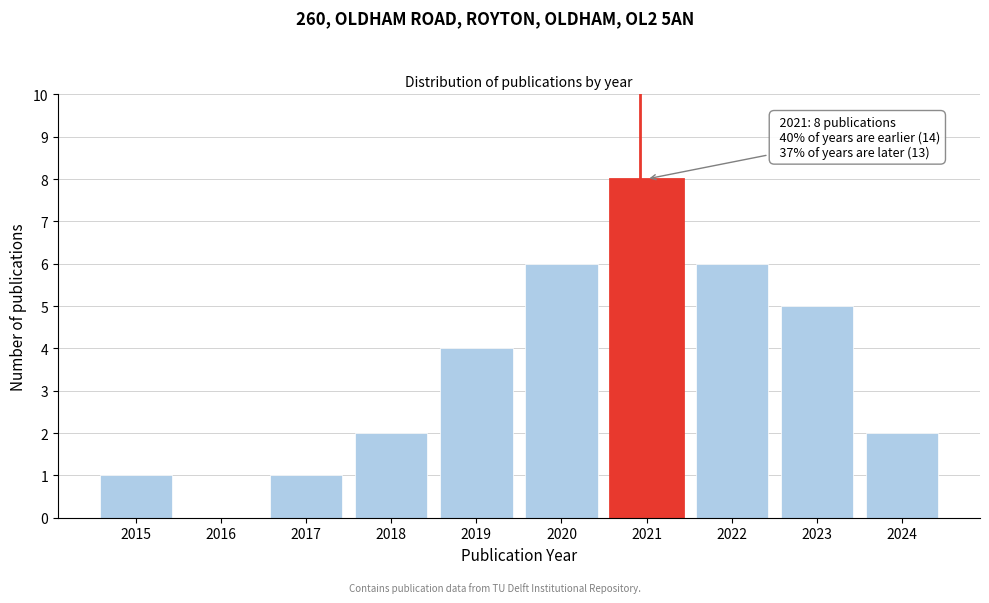

Reading right to left, transcribe all the data shown in this chart.

2024=2	2023=5	2022=6	2021=8	2020=6	2019=4	2018=2	2017=1	2016=0	2015=1